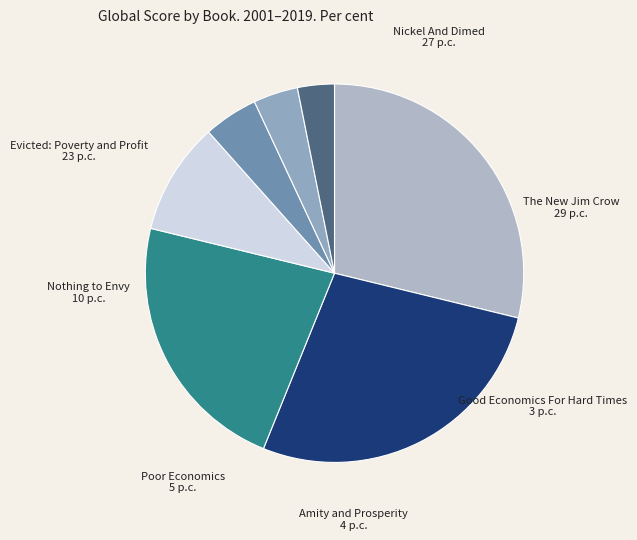

Is there a majority slice in this chart?

No